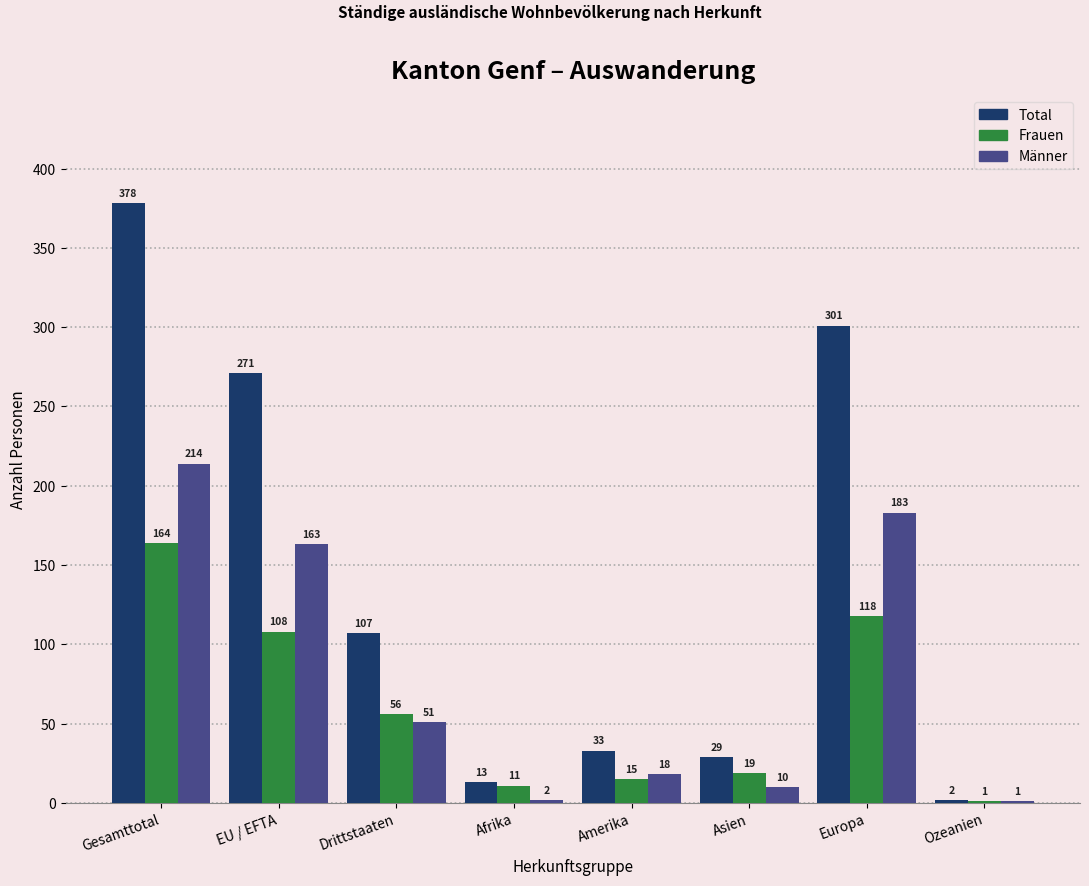

Reading left to right, transcribe all the data shown in this chart.

Total: Gesamttotal=378	EU / EFTA=271	Drittstaaten=107	Afrika=13	Amerika=33	Asien=29	Europa=301	Ozeanien=2
Frauen: Gesamttotal=164	EU / EFTA=108	Drittstaaten=56	Afrika=11	Amerika=15	Asien=19	Europa=118	Ozeanien=1
Männer: Gesamttotal=214	EU / EFTA=163	Drittstaaten=51	Afrika=2	Amerika=18	Asien=10	Europa=183	Ozeanien=1